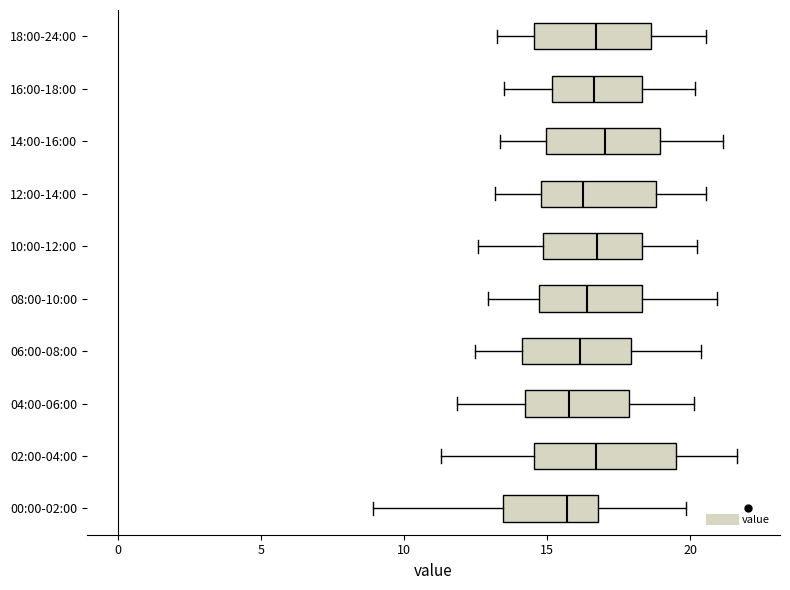

Reading bottom to top, read every box against the x-axis: the position of its median line, the range the box covers, and the ends of its whiskers. The values are not printed on the chart, so give them approximately, as read against the axis.

00:00-02:00: median 15.5, box 13.5 to 17.0, whiskers 9.0 to 20.0
02:00-04:00: median 16.5, box 14.5 to 19.5, whiskers 11.5 to 21.5
04:00-06:00: median 16.0, box 14.0 to 18.0, whiskers 12.0 to 20.0
06:00-08:00: median 16.0, box 14.0 to 18.0, whiskers 12.5 to 20.5
08:00-10:00: median 16.5, box 14.5 to 18.5, whiskers 13.0 to 21.0
10:00-12:00: median 16.5, box 15.0 to 18.5, whiskers 12.5 to 20.0
12:00-14:00: median 16.5, box 15.0 to 19.0, whiskers 13.0 to 20.5
14:00-16:00: median 17.0, box 15.0 to 19.0, whiskers 13.5 to 21.0
16:00-18:00: median 16.5, box 15.0 to 18.5, whiskers 13.5 to 20.0
18:00-24:00: median 16.5, box 14.5 to 18.5, whiskers 13.0 to 20.5